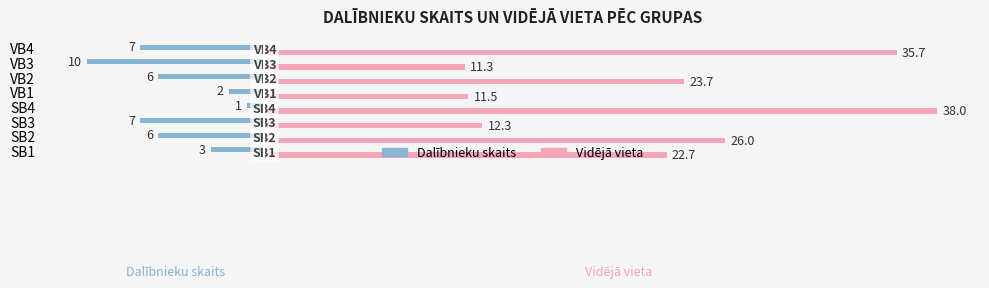

How many data points in Vidējā vieta are less than 23?

4